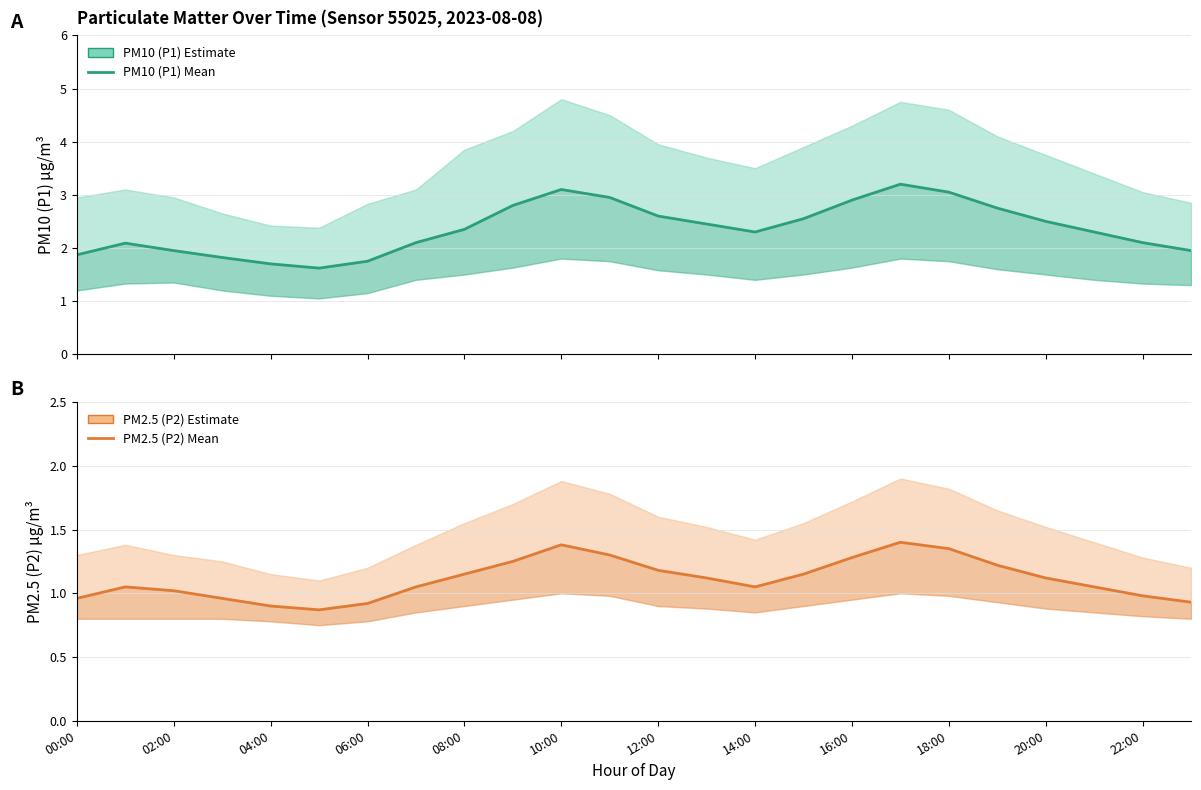

At which category is the sum across all series the highest?

17